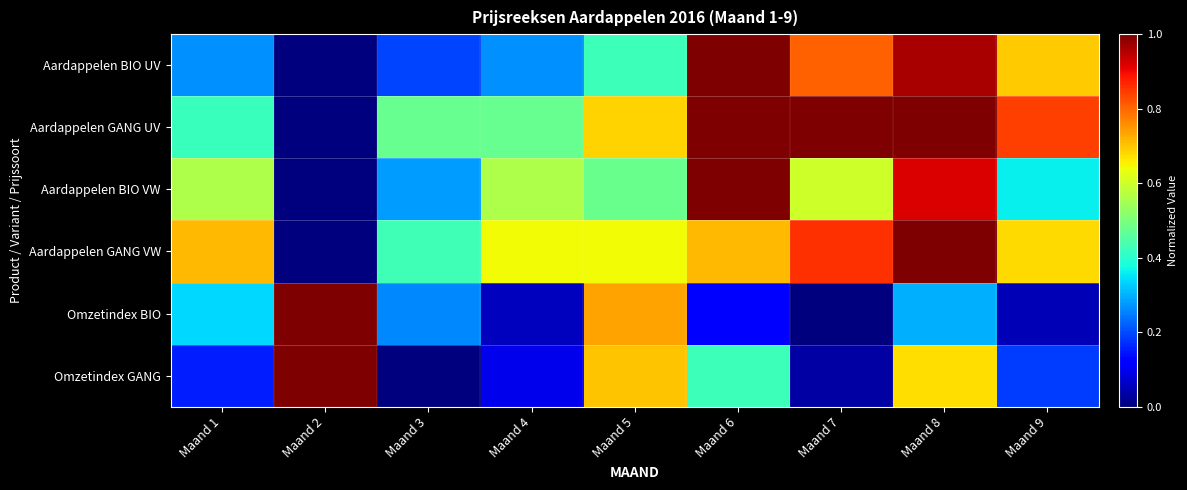

Reading left to right, list all the values displayed in this chart.

Aardappelen BIO UV: Maand 1=0.3	Maand 2=0.0	Maand 3=0.2	Maand 4=0.3	Maand 5=0.4	Maand 6=1.0	Maand 7=0.8	Maand 8=1.0	Maand 9=0.7
Aardappelen GANG UV: Maand 1=0.4	Maand 2=0.0	Maand 3=0.5	Maand 4=0.5	Maand 5=0.7	Maand 6=1.0	Maand 7=1.0	Maand 8=1.0	Maand 9=0.8
Aardappelen BIO VW: Maand 1=0.6	Maand 2=0.0	Maand 3=0.3	Maand 4=0.6	Maand 5=0.5	Maand 6=1.0	Maand 7=0.6	Maand 8=0.9	Maand 9=0.4
Aardappelen GANG VW: Maand 1=0.7	Maand 2=0.0	Maand 3=0.4	Maand 4=0.6	Maand 5=0.6	Maand 6=0.7	Maand 7=0.9	Maand 8=1.0	Maand 9=0.7
Omzetindex BIO: Maand 1=0.3	Maand 2=1.0	Maand 3=0.3	Maand 4=0.1	Maand 5=0.7	Maand 6=0.1	Maand 7=0.0	Maand 8=0.3	Maand 9=0.0
Omzetindex GANG: Maand 1=0.2	Maand 2=1.0	Maand 3=0.0	Maand 4=0.1	Maand 5=0.7	Maand 6=0.4	Maand 7=0.0	Maand 8=0.7	Maand 9=0.2